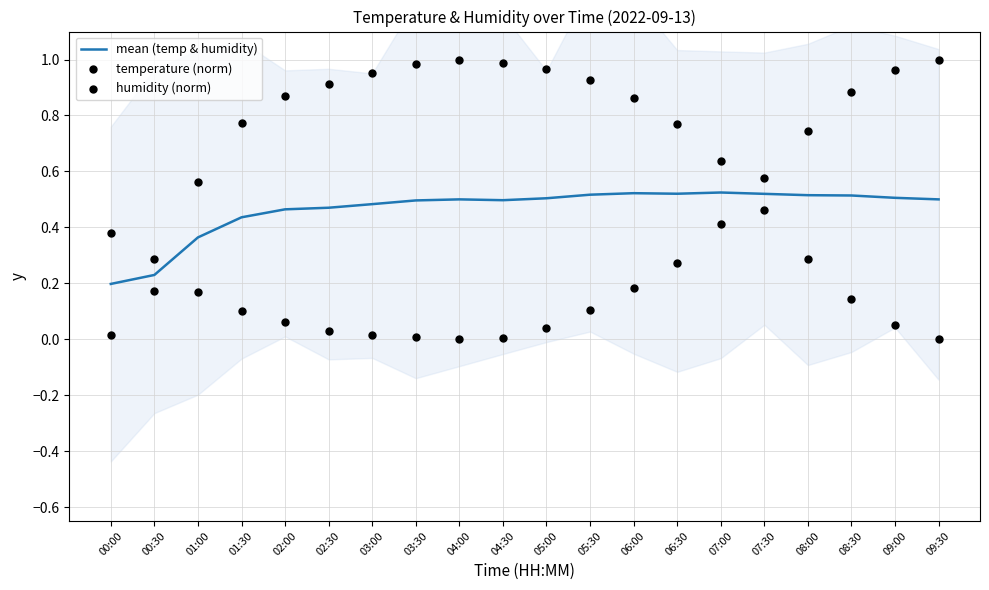

Is the value of humidity (norm) at 03:00 greater than the value of mean (temp & humidity) at 03:00?

Yes